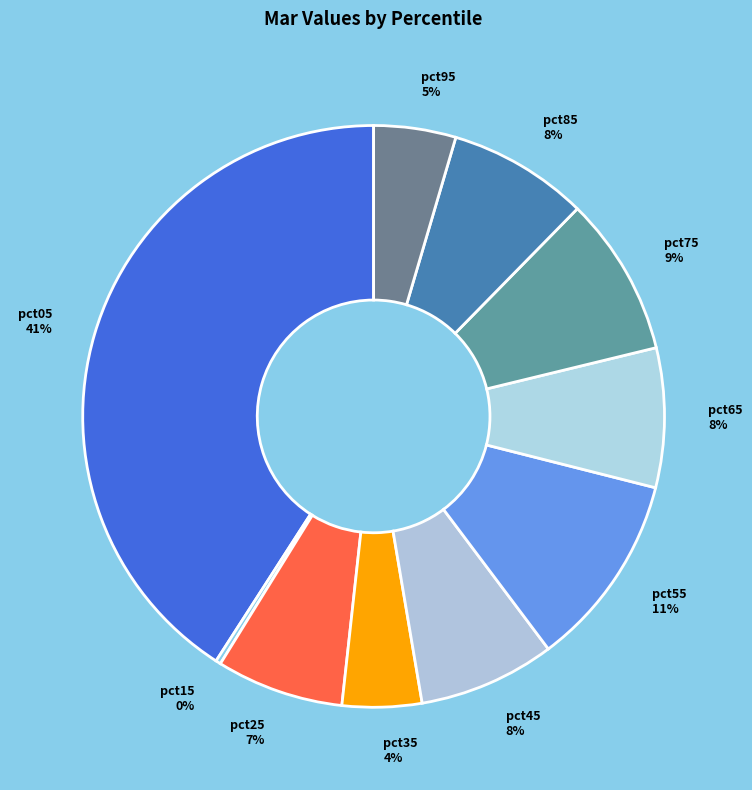

Is the sum of pct05 and pct85 greater than half?

No